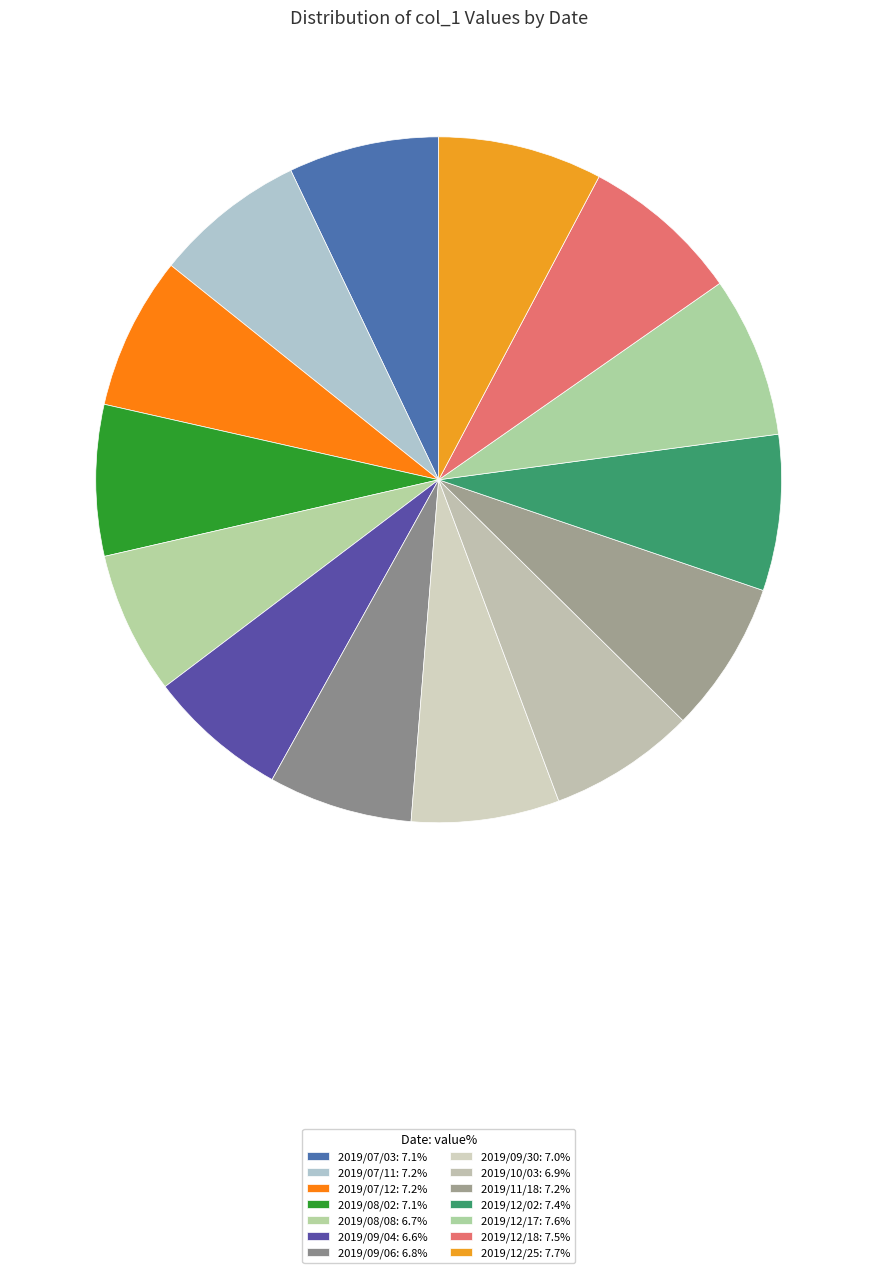

Is the sum of 2019/12/02 and 2019/12/18 greater than half?

No